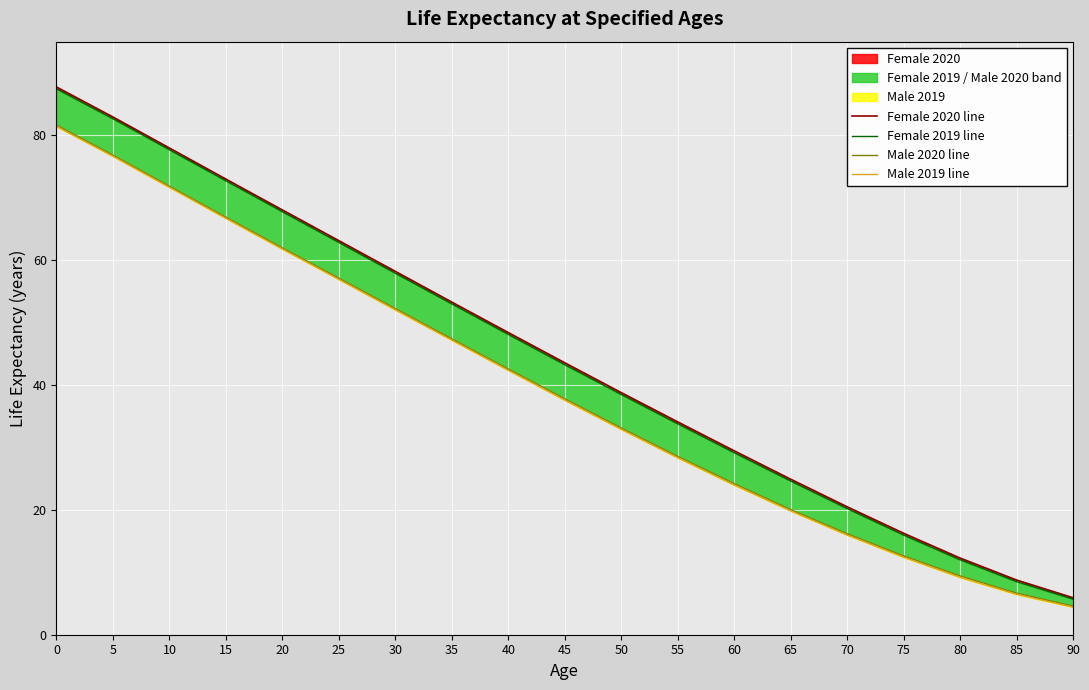

What is the sum of all Female 2020 line values?

847.1